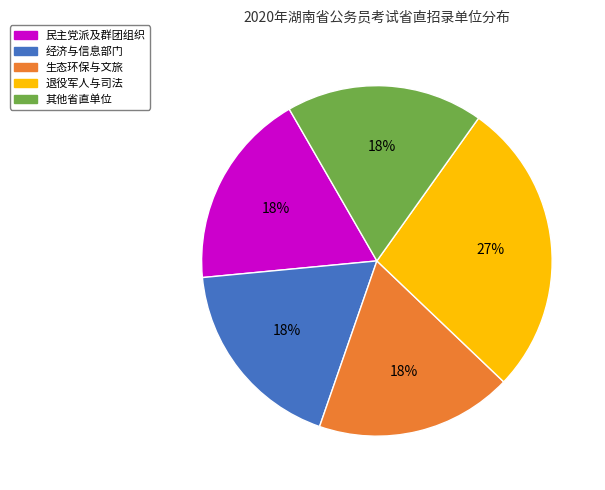

Is there a majority slice in this chart?

No